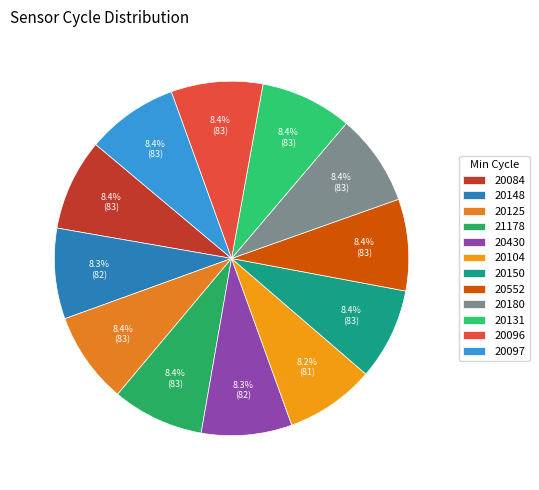

How much of the chart is everything except 20430?

91.7%